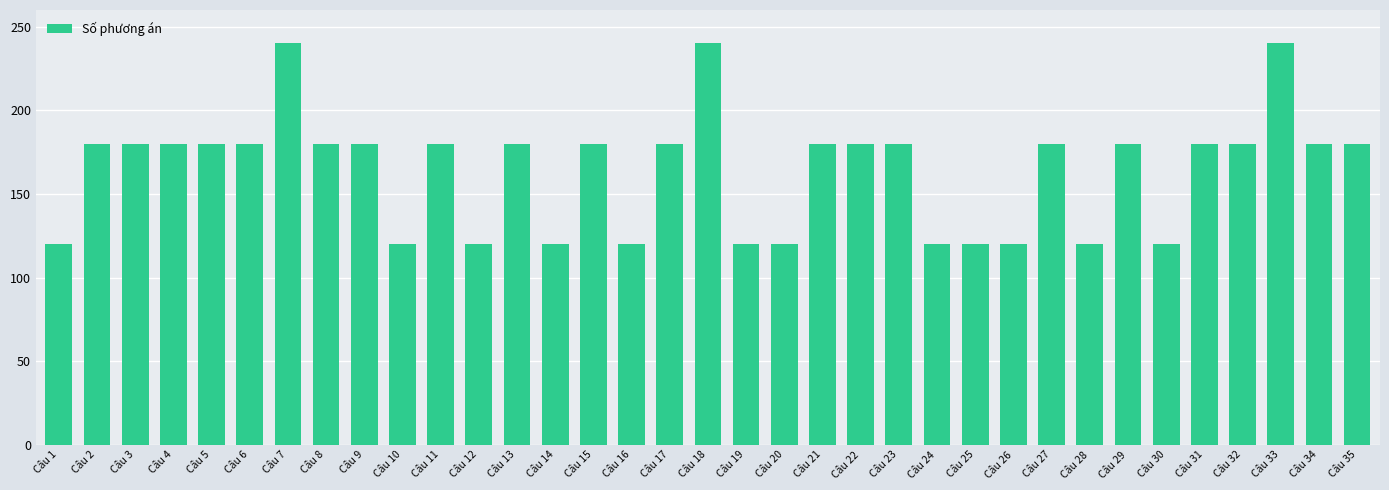

What is the change in value from Câu 8 to Câu 18?

+60